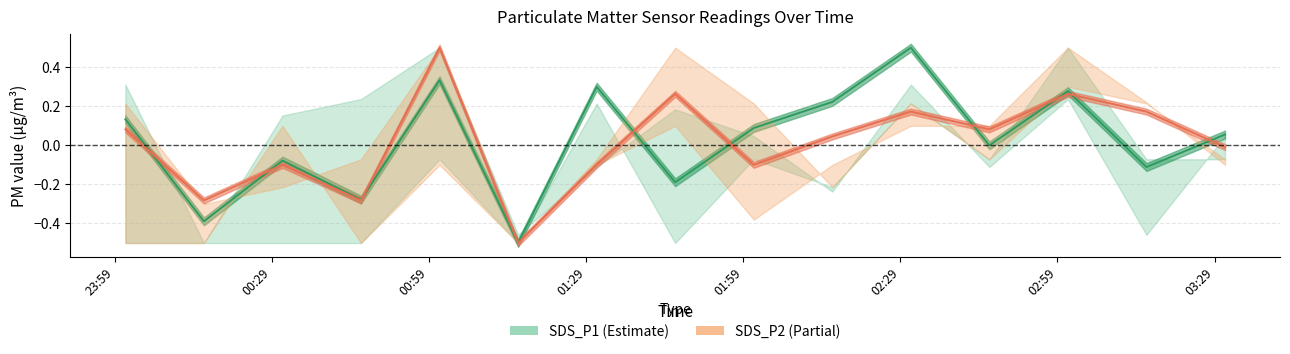

True or false: SDS_P1 center has more than 2 interior local peaks.

True